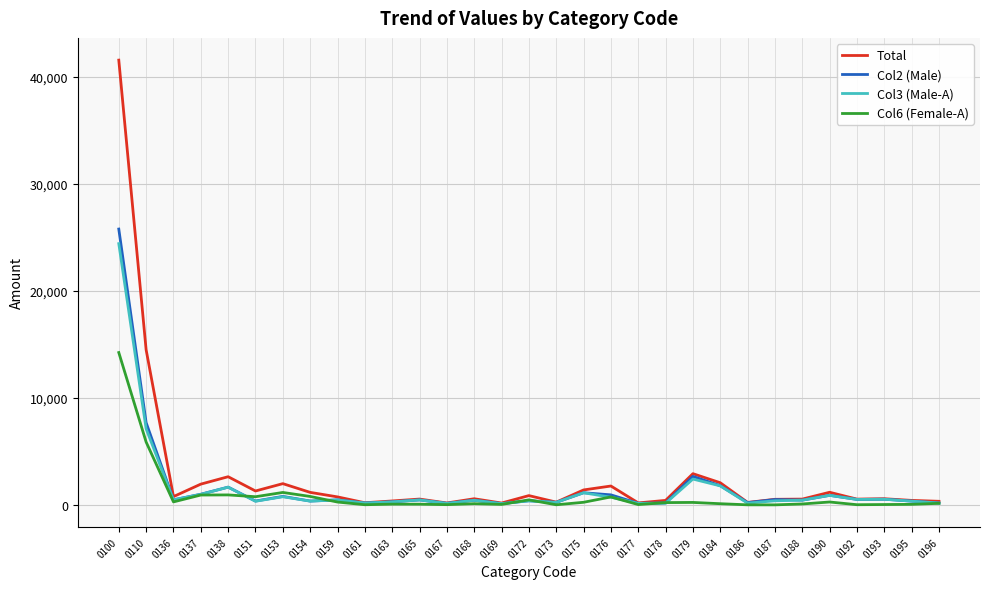

Which label corresponds to the largest value in the chart?

0100